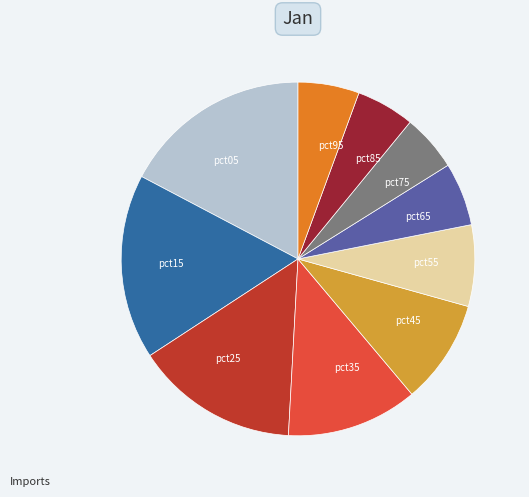

Approximately how many times larger is the value at pct25 compared to pct75?

2.9